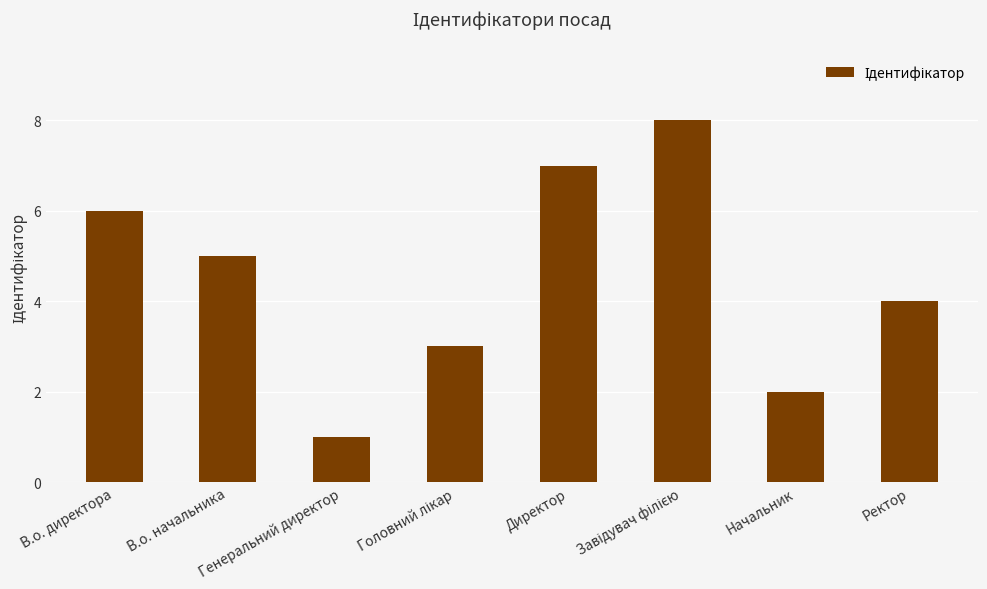

Is it true that the value at Директор is 7?

True